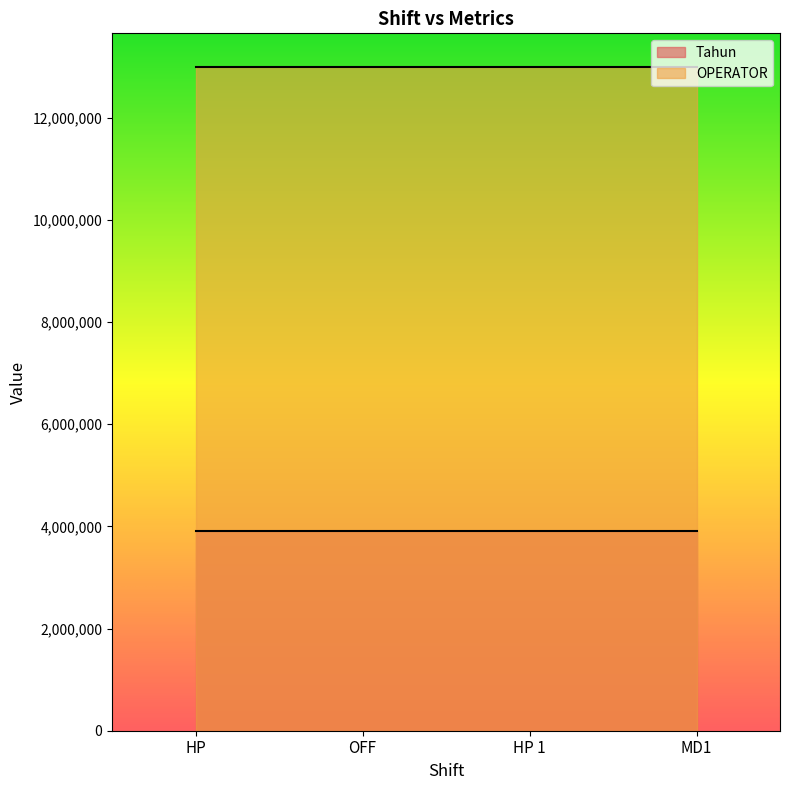

What position from the right is MD1?

1